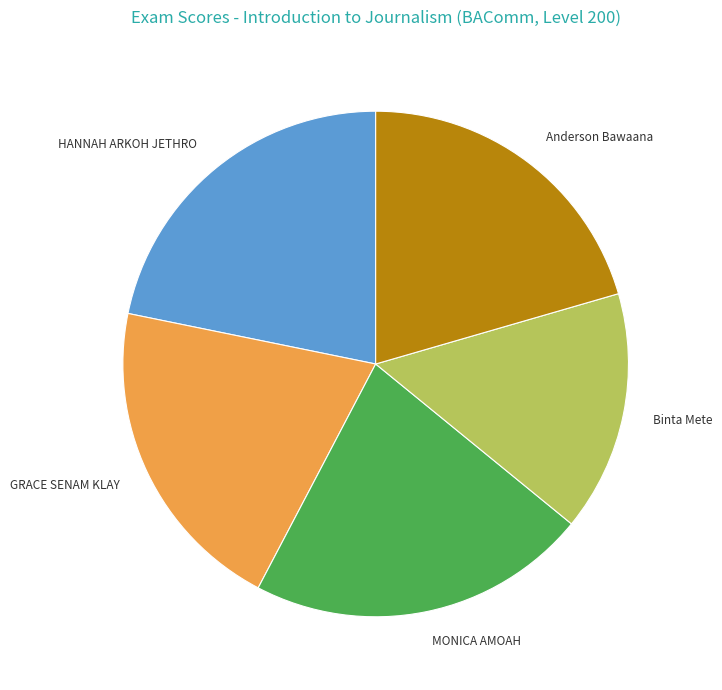

True or false: GRACE SENAM KLAY accounts for 21% of the total.

True